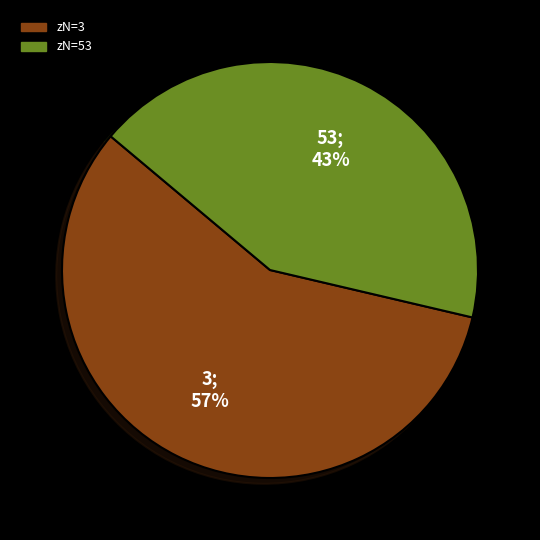

Is there any slice that represents more than half of the pie?

Yes